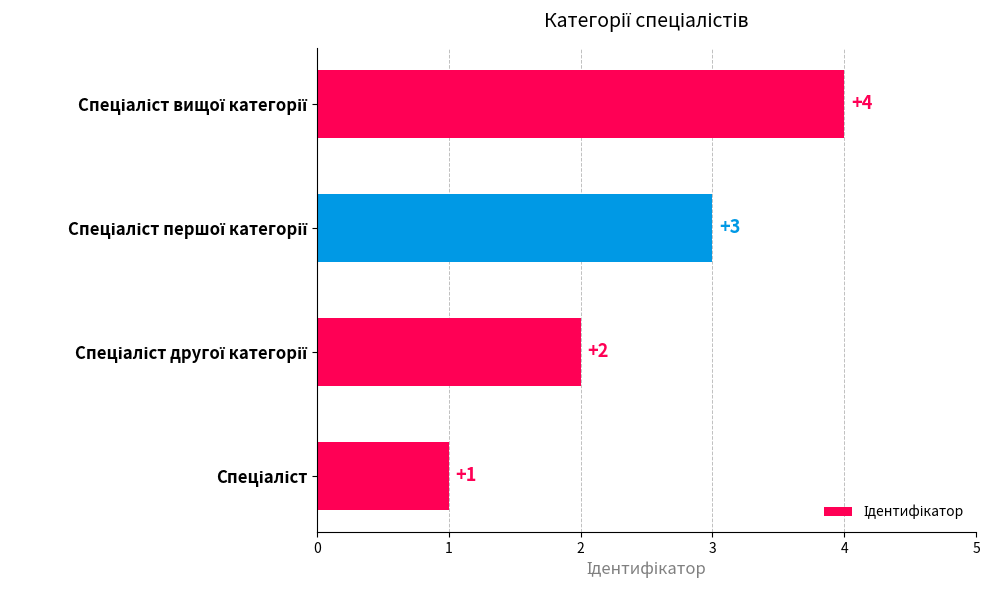

What is the greatest value displayed?

4